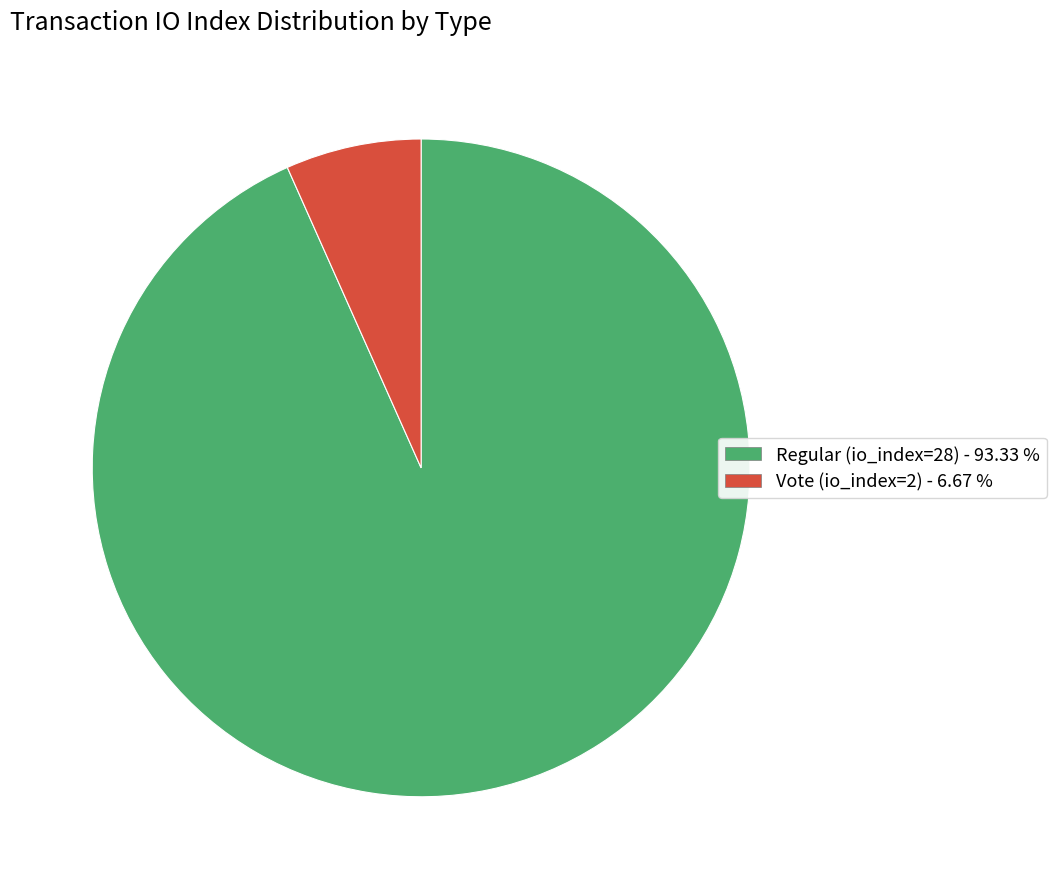

How many slices are in this pie chart?

2